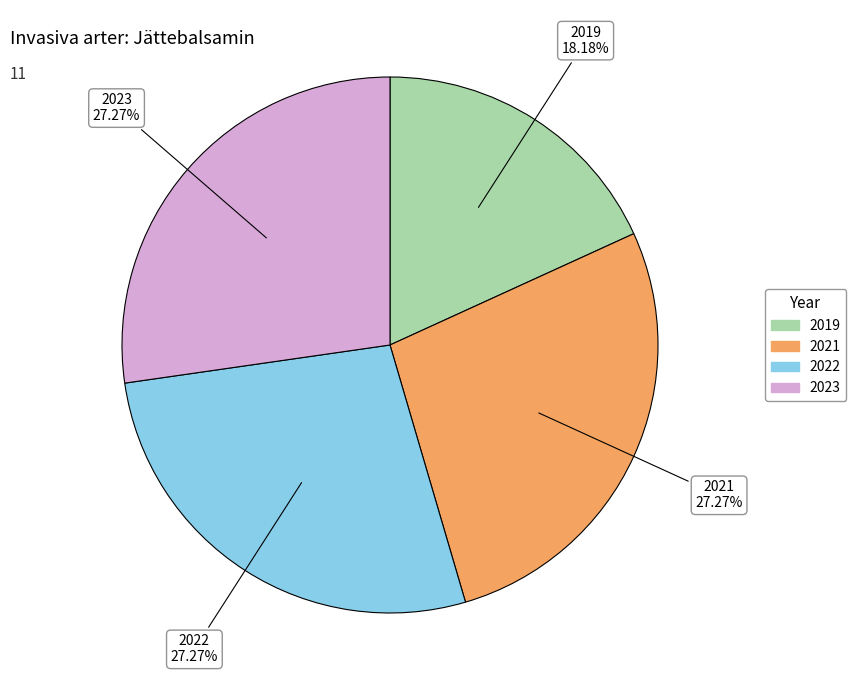

What percentage is NOT represented by 2022?

72.7%